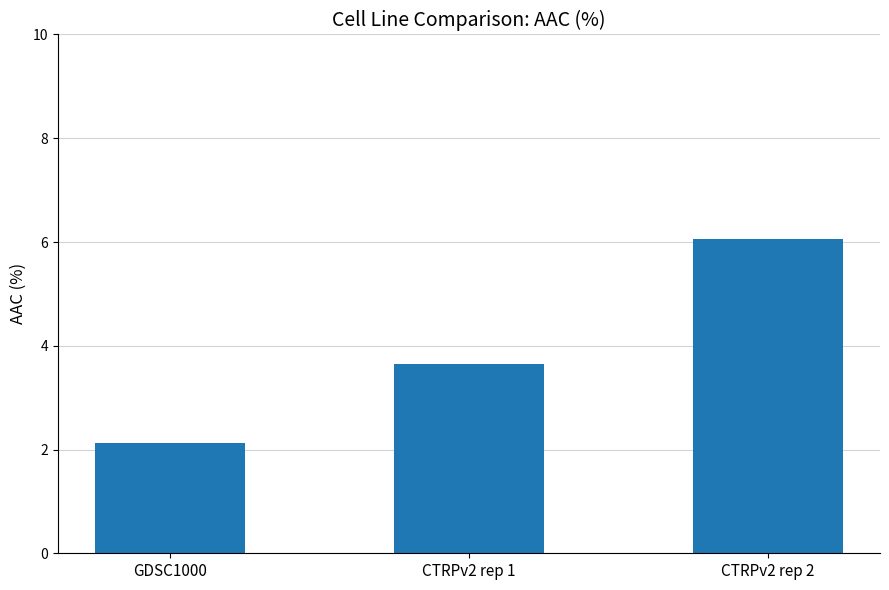

What is the sum of the values at CTRPv2 rep 2 and GDSC1000?

8.2